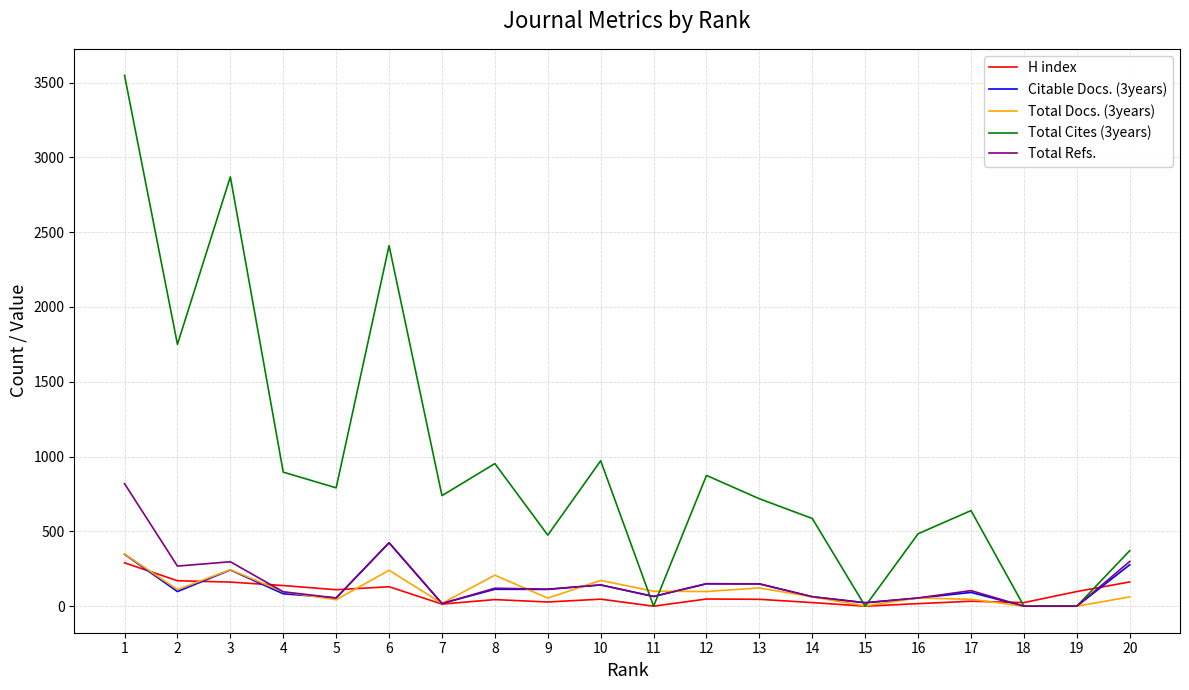

Which series has the largest total across all categories?

Total Cites (3years)